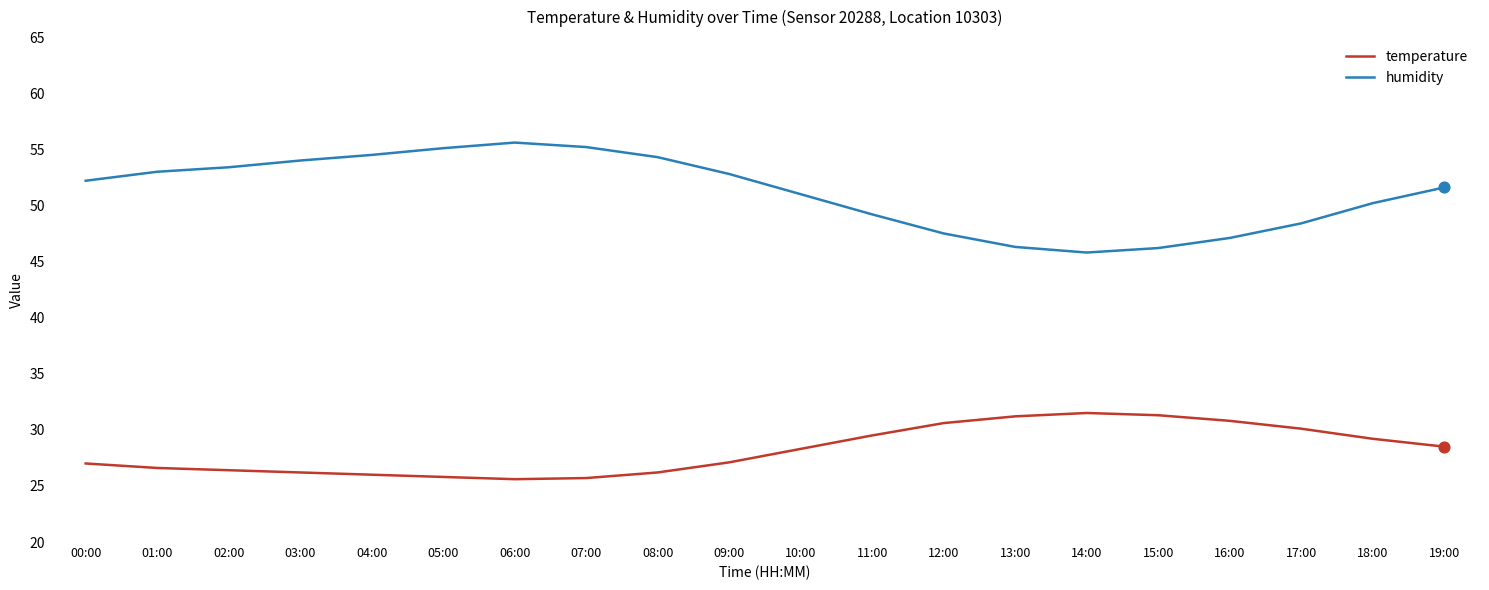

What is the total value across all series at 12:00?

78.1